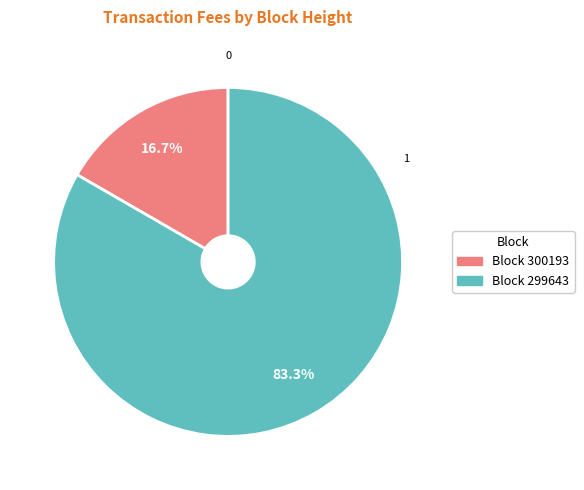

Is there any slice that represents more than half of the pie?

Yes